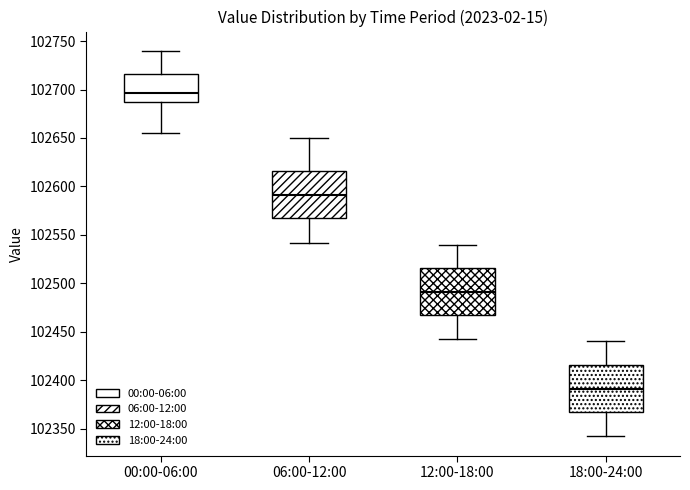

Where is the lower edge of the box for 00:00-06:00 on the y-axis? The values are not printed on the chart, so give them approximately, as read against the axis.

102685